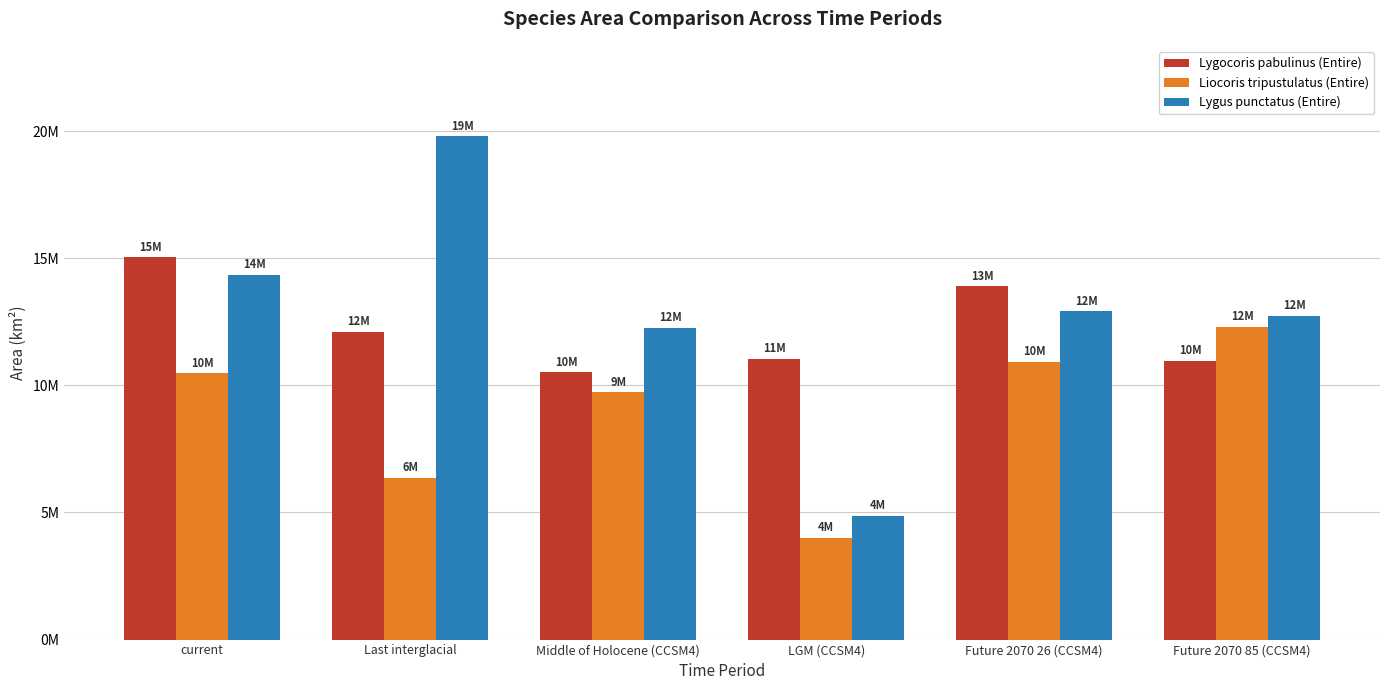

What is the smallest value displayed?

4004560